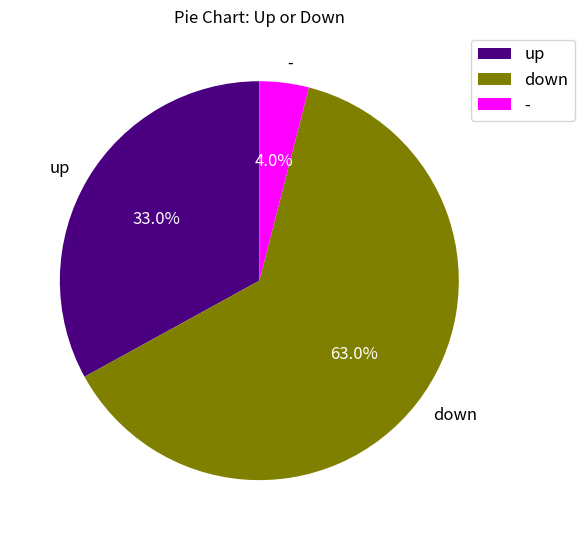

Combined, what portion of the pie is up and down?

96.0%